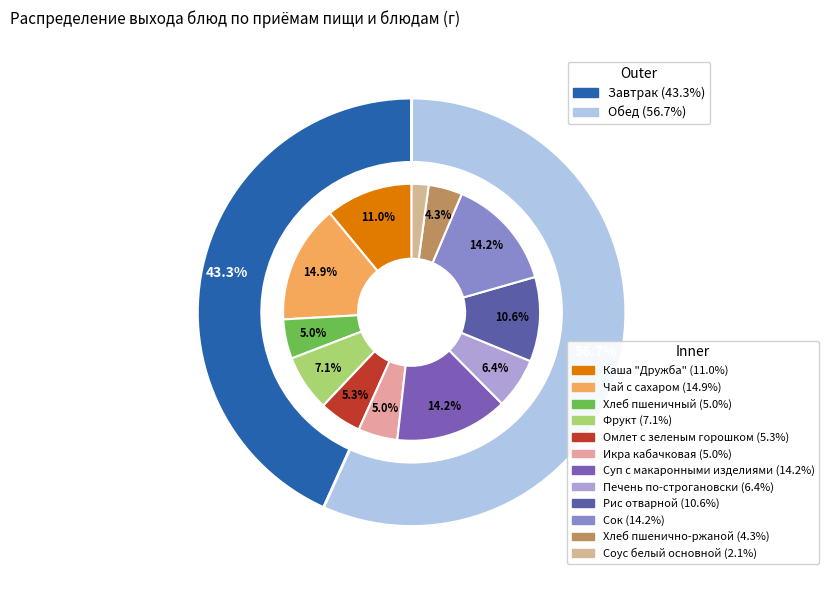

To the nearest percent, what is the average slice percentage?

8%